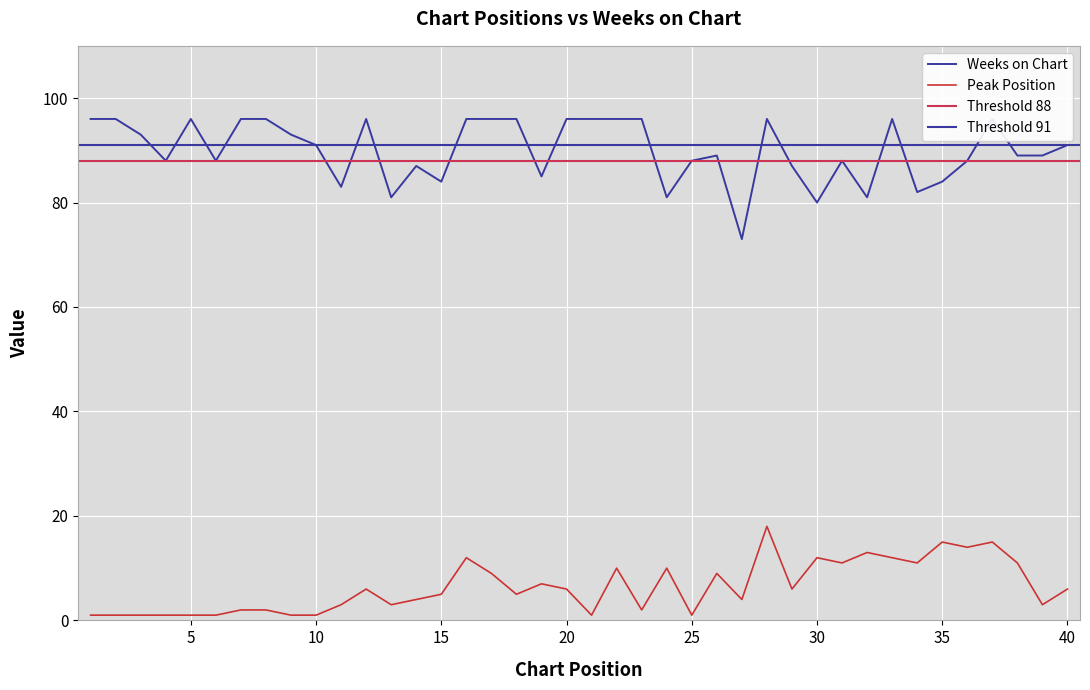

Rank the categories by Weeks on Chart value from lowest to highest.

27, 30, 13, 24, 32, 34, 11, 15, 35, 19, 14, 29, 4, 6, 25, 31, 36, 26, 38, 39, 10, 40, 3, 9, 1, 2, 5, 7, 8, 12, 16, 17, 18, 20, 21, 22, 23, 28, 33, 37